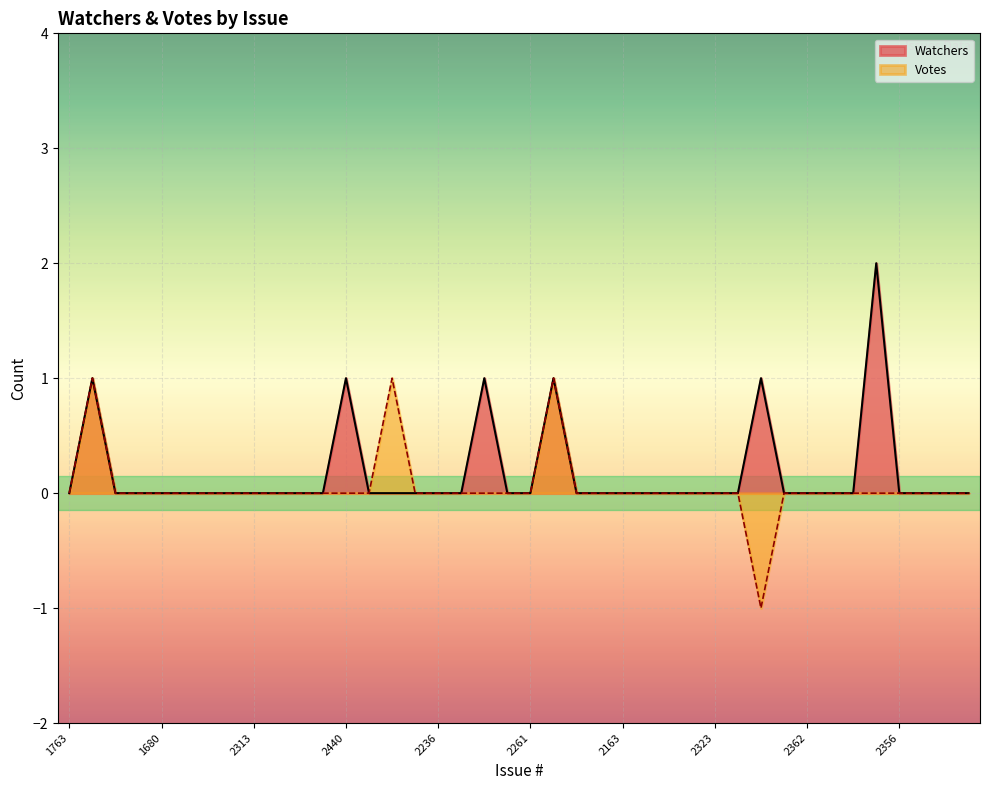

Rank the series by their maximum value, from lowest to highest.

Votes, Watchers